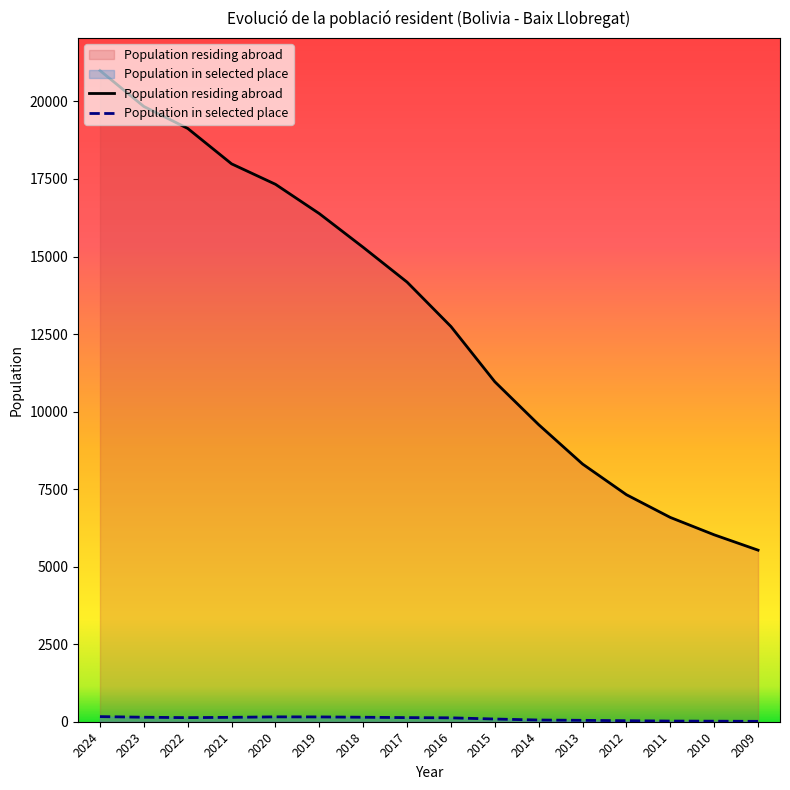

At which category is the sum across all series the highest?

2024